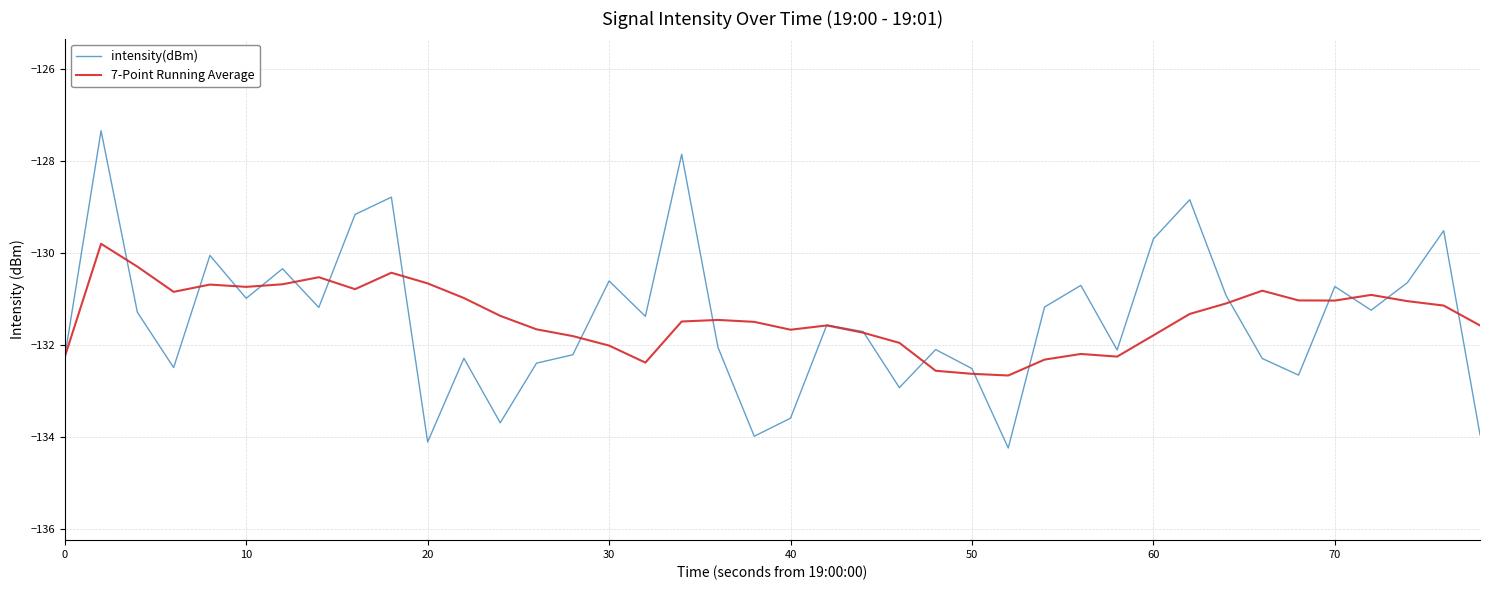

Which series has the largest range (max minus min)?

intensity(dBm)